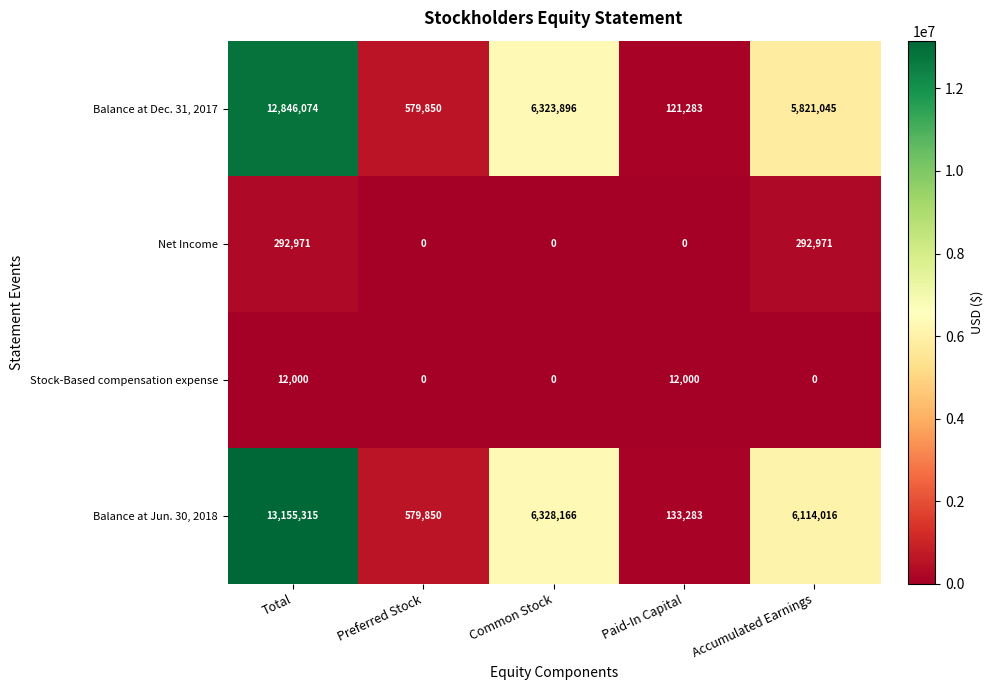

List the series in order of their peak value, highest first.

Balance at Jun. 30, 2018, Balance at Dec. 31, 2017, Net Income, Stock-Based compensation expense